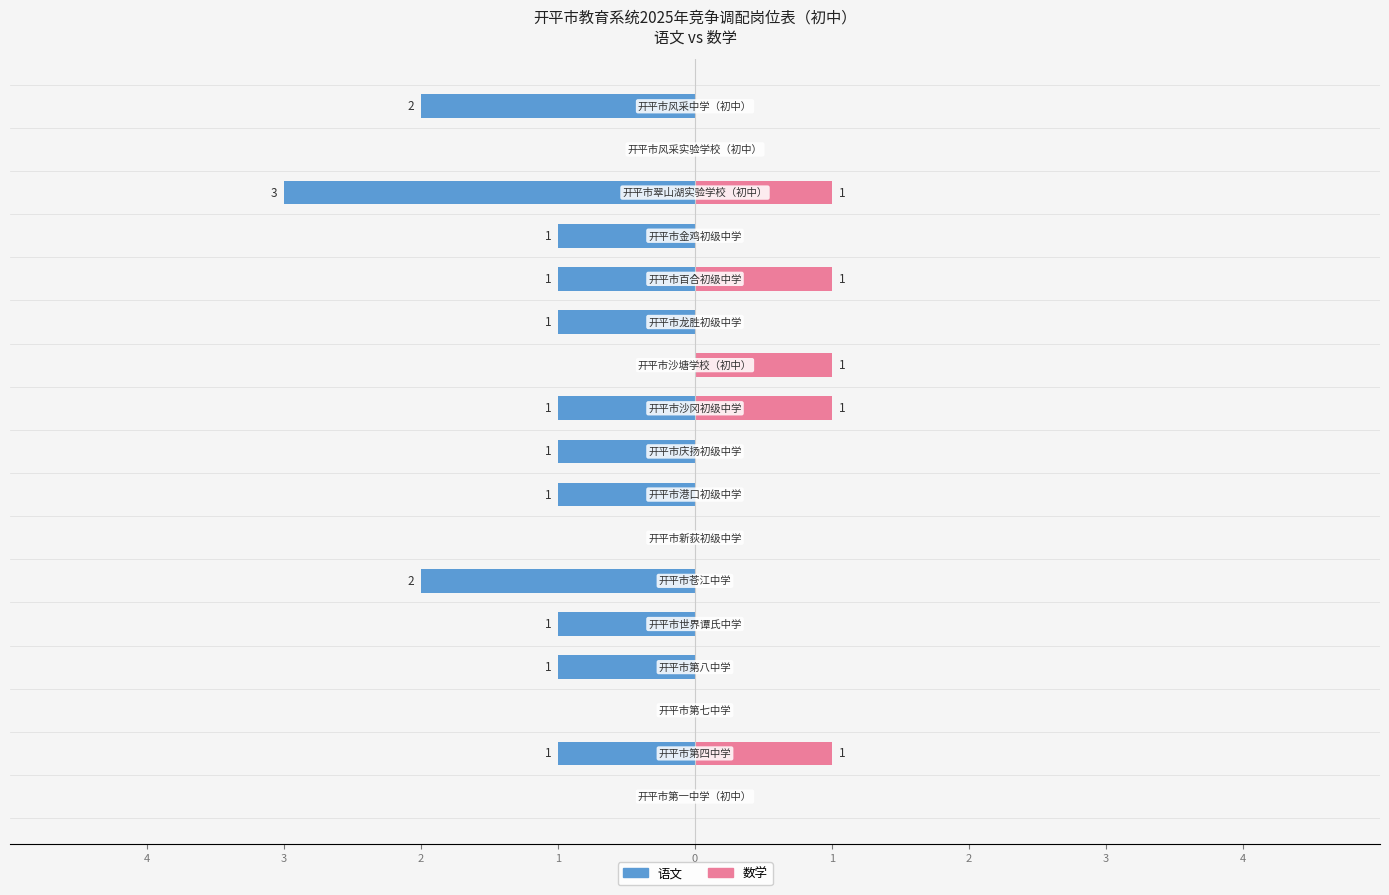

Which series has the widest spread of values?

语文